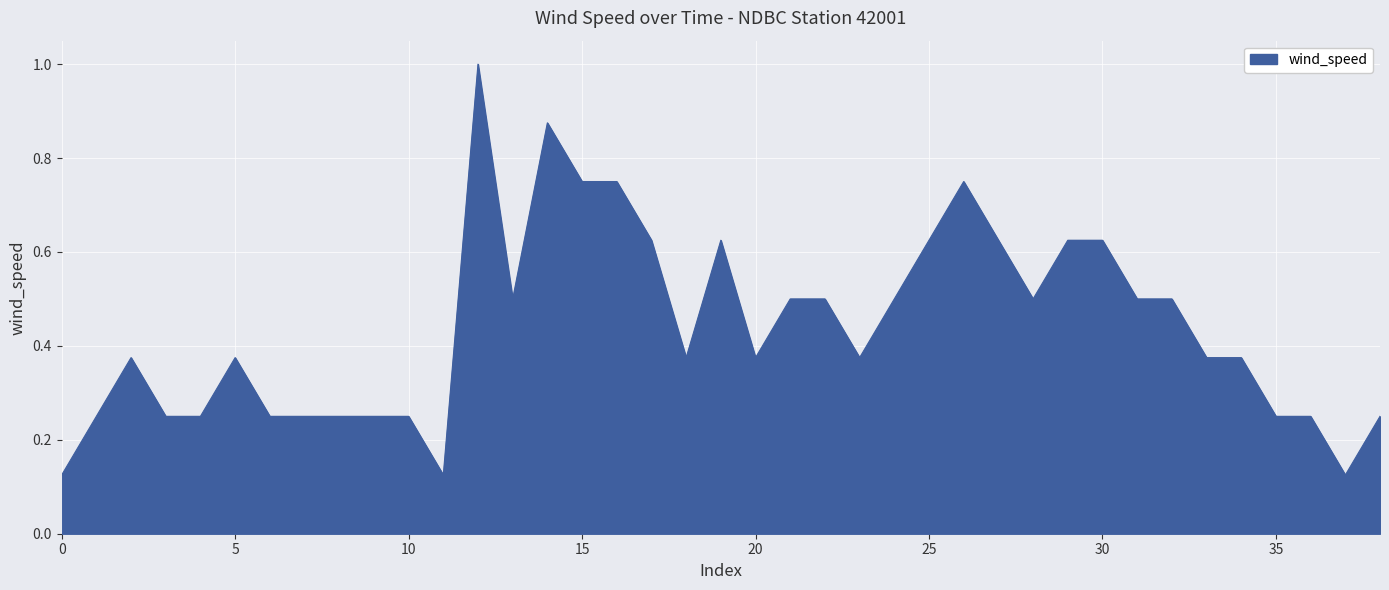

What is the maximum value shown in the chart?

1.0